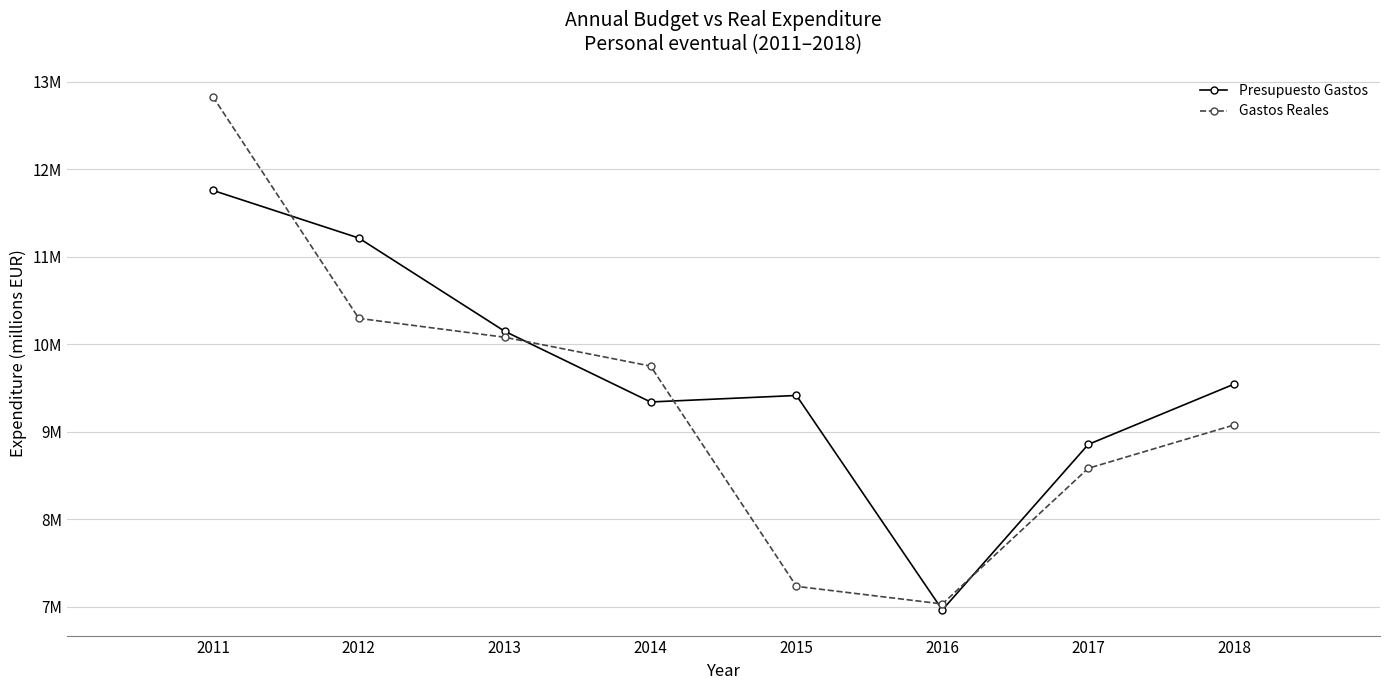

Is this an area chart (filled region under the line)?

No